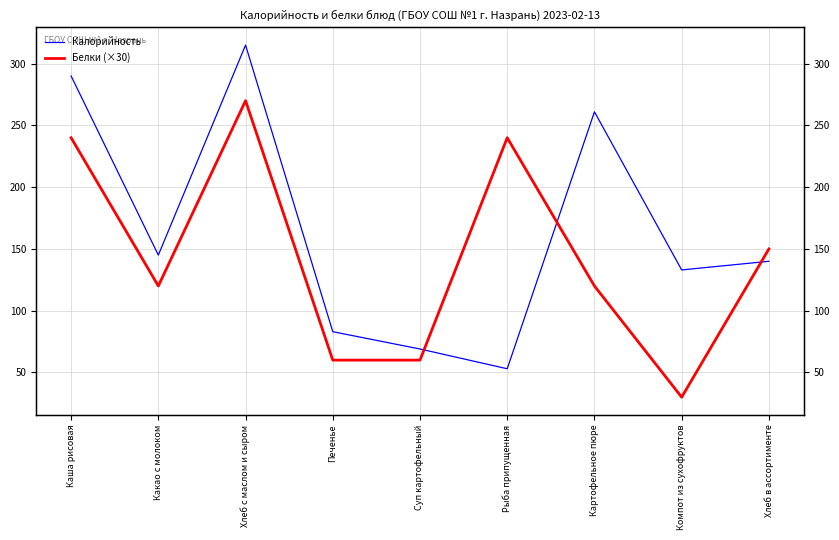

Which series has the largest total across all categories?

Калорийность